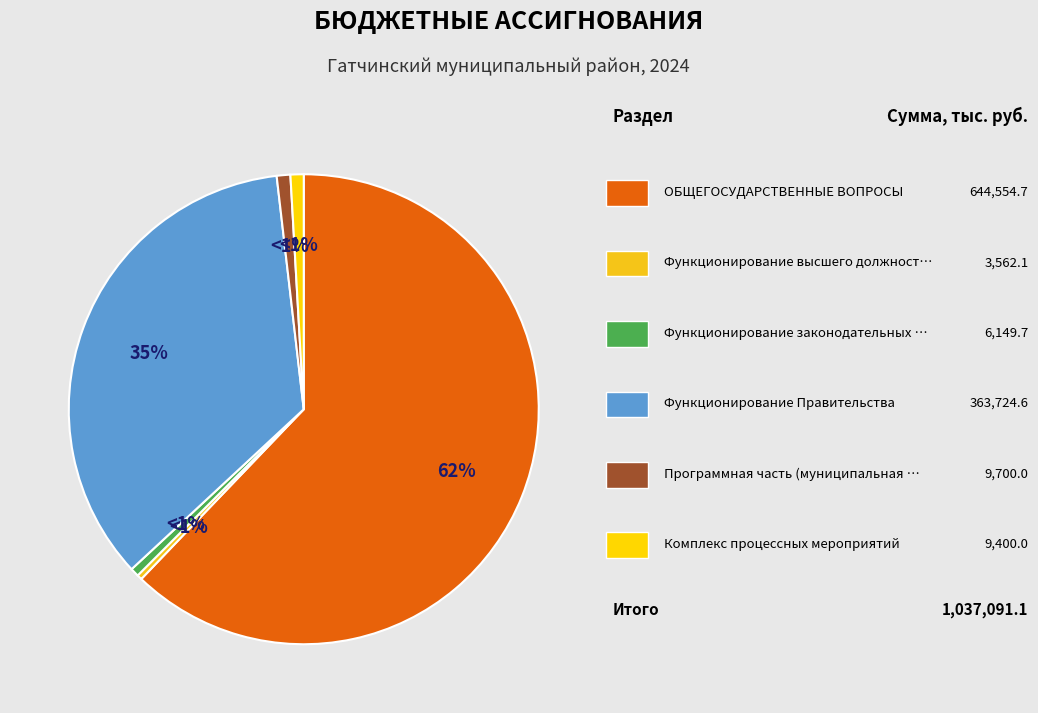

How much of the chart is everything except Функционирование Правительства?

64.9%